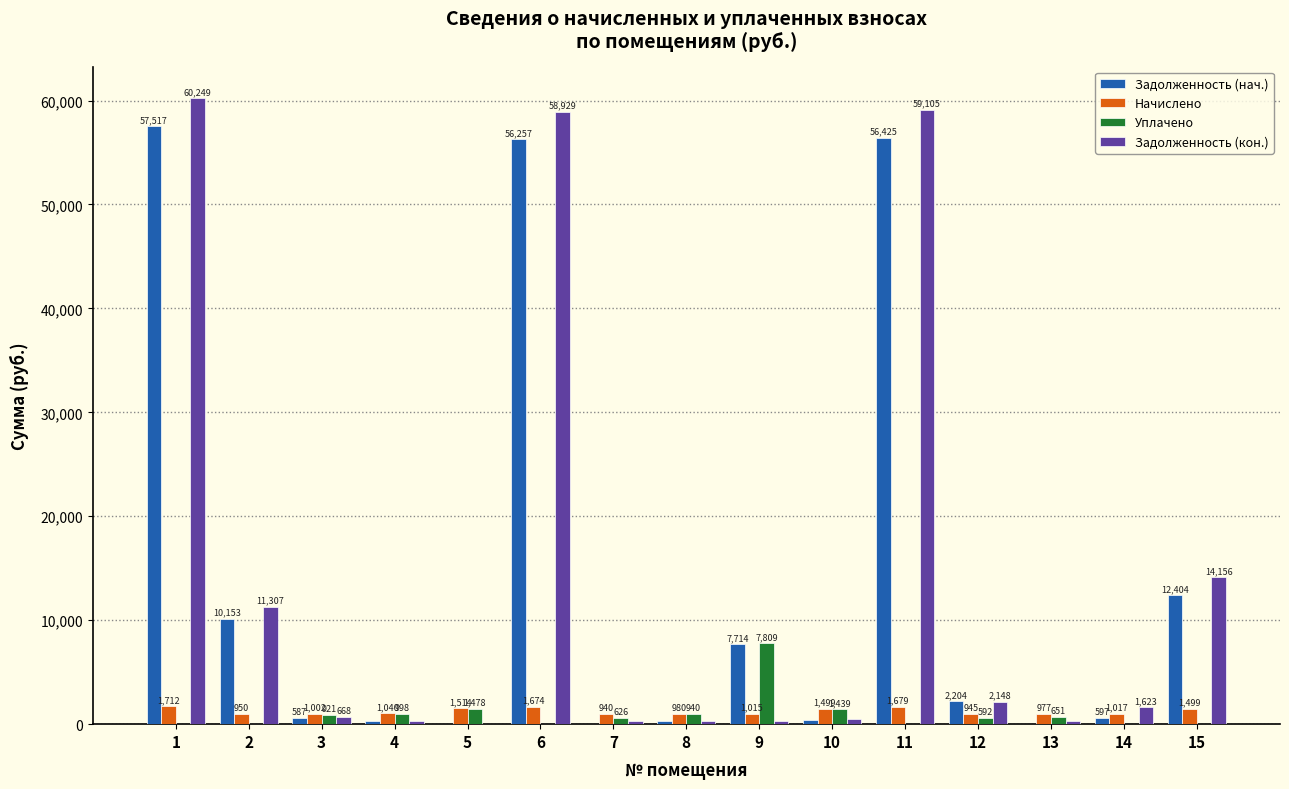

What is the maximum value shown in the chart?

60248.6